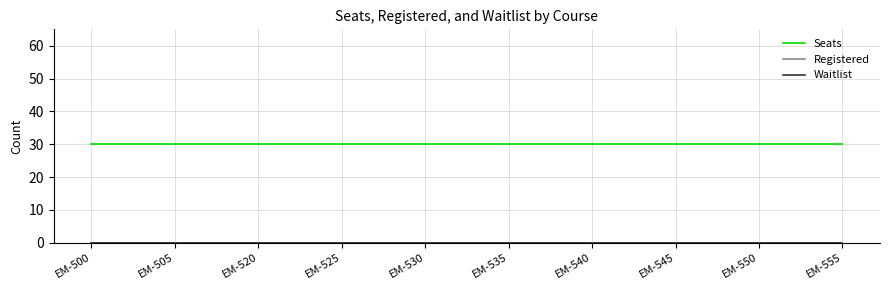

What is the spread (max minus min) of values at EM-530?

30